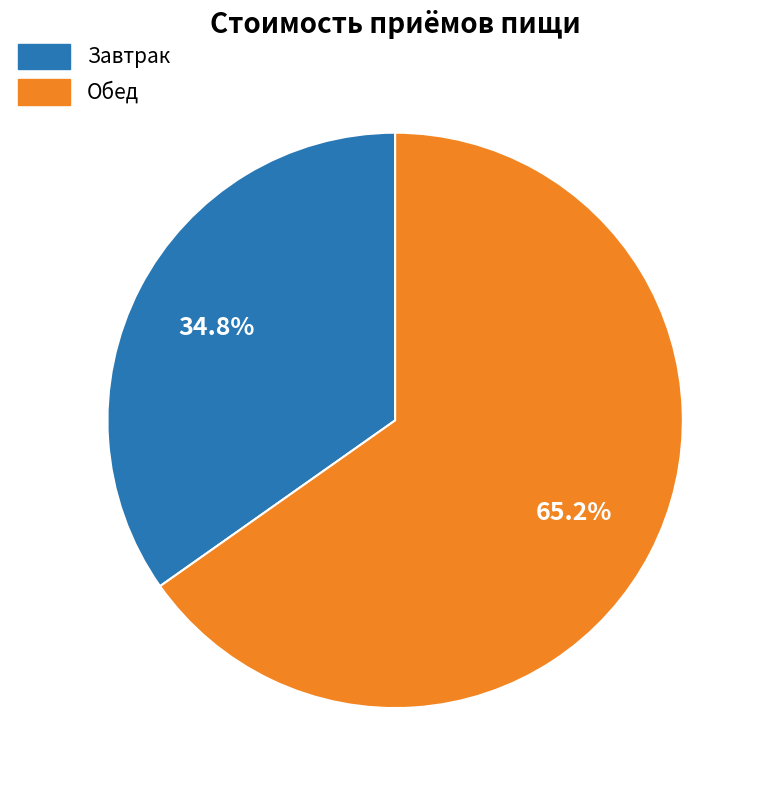

Which has a higher value, Завтрак or Обед?

Обед